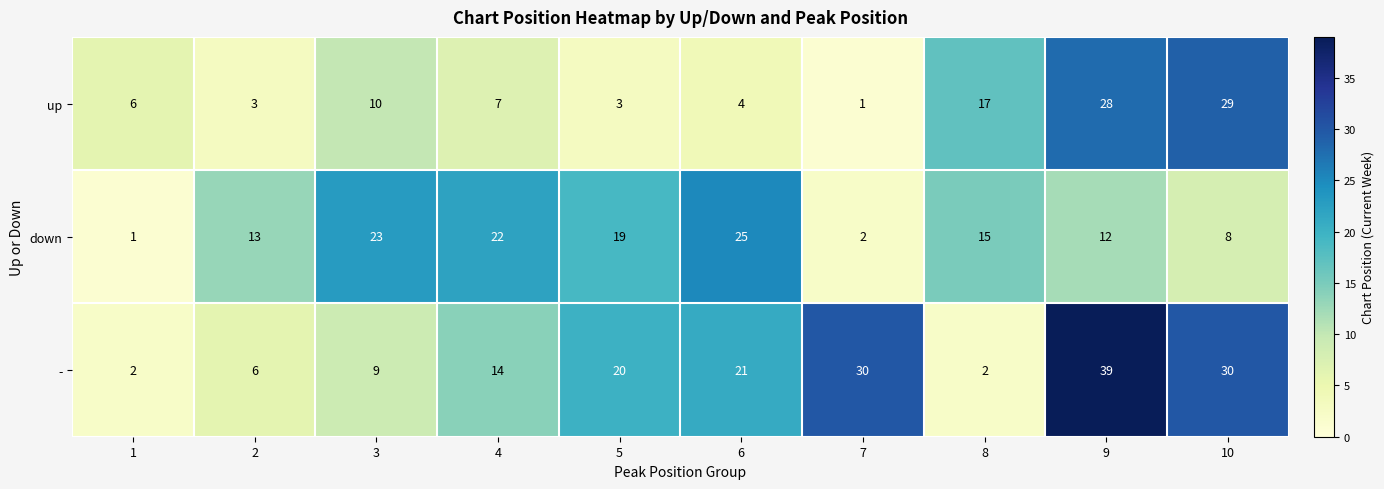

At 4, list the series in order from largest to smallest.

down, -, up